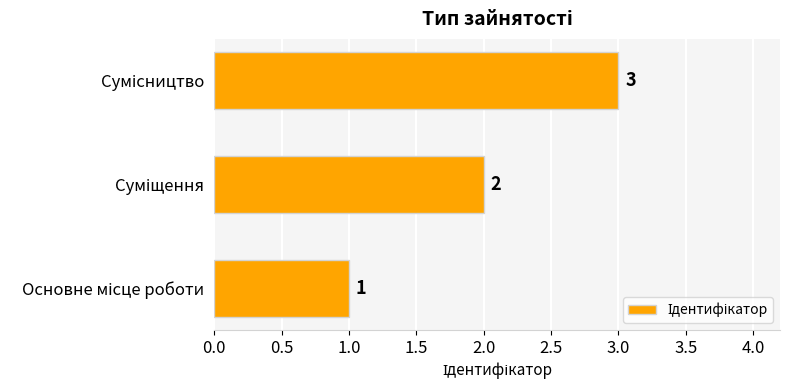

Count the values in the range 1 to 3.

3